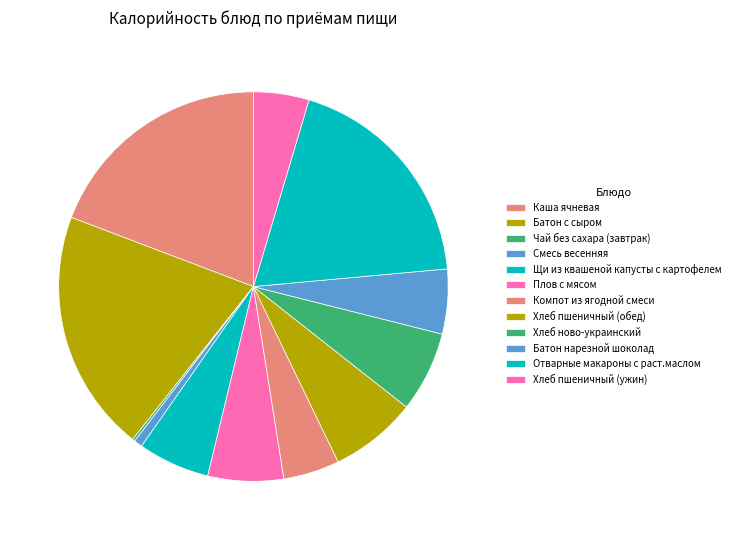

Which slice is the largest?

Батон с сыром